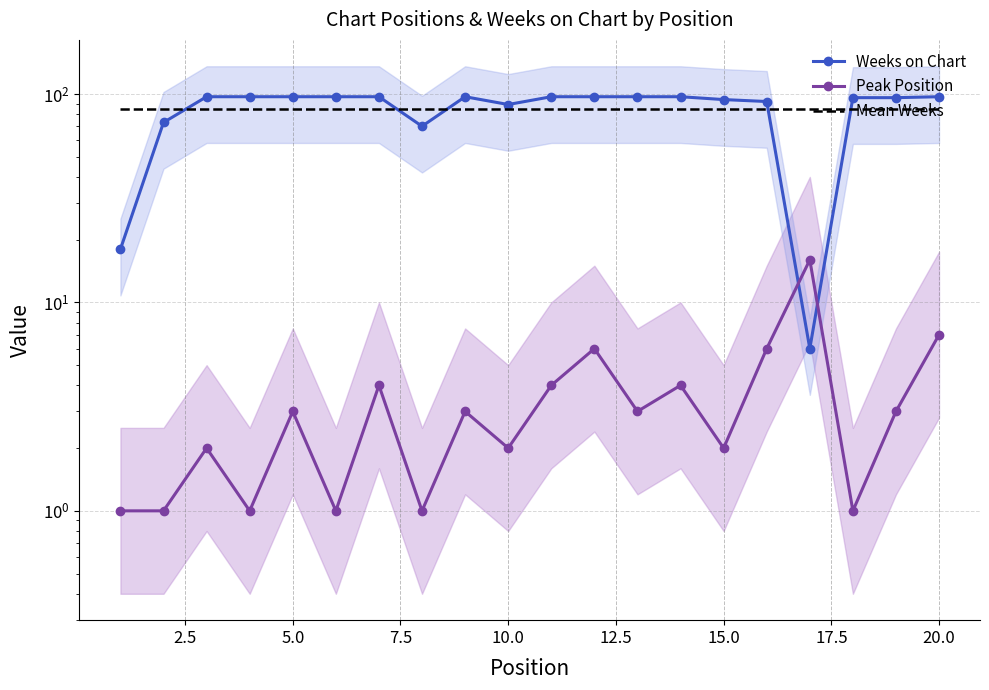

The Peak Position series shows 27.3 at 16. True or false?

False